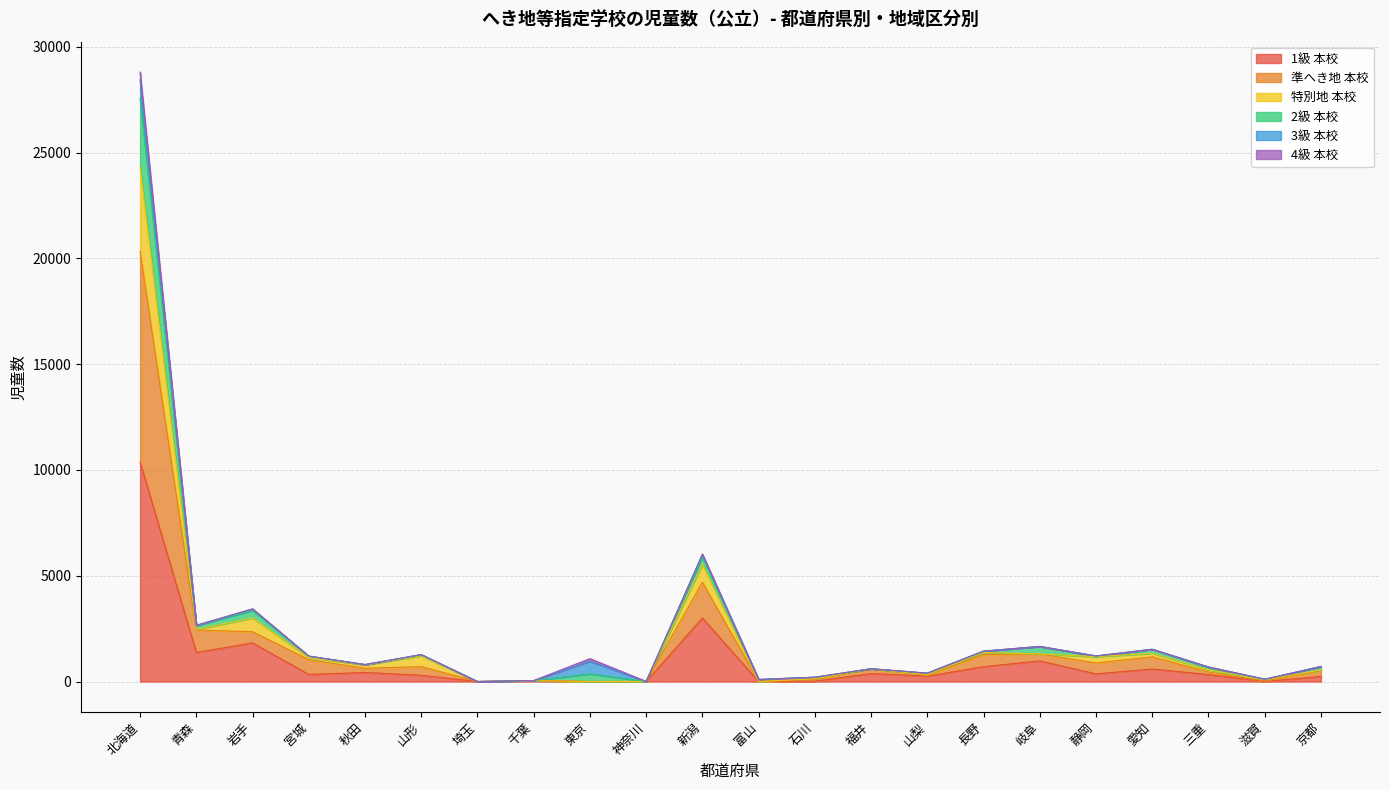

At which category is the sum across all series the highest?

北海道